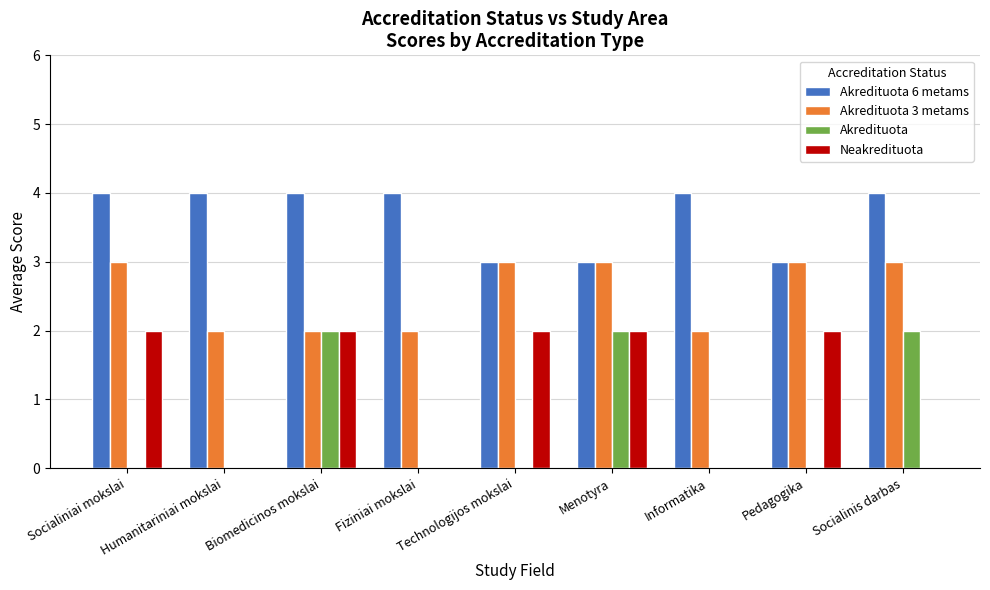

What is the maximum value for Neakredituota?

2